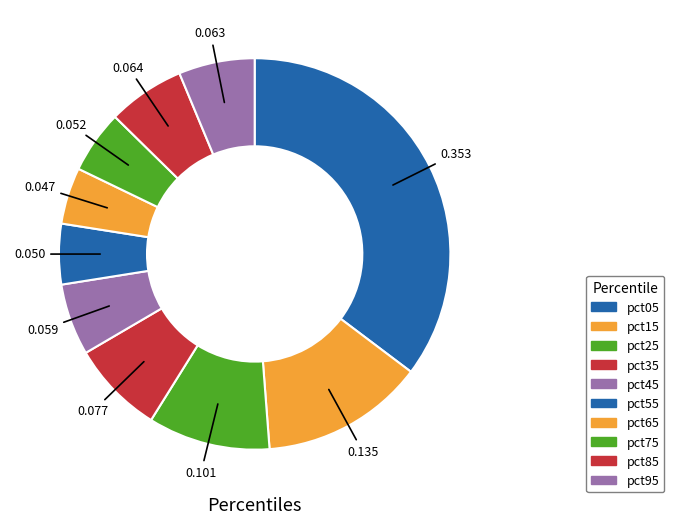

True or false: pct65 accounts for 1% of the total.

False